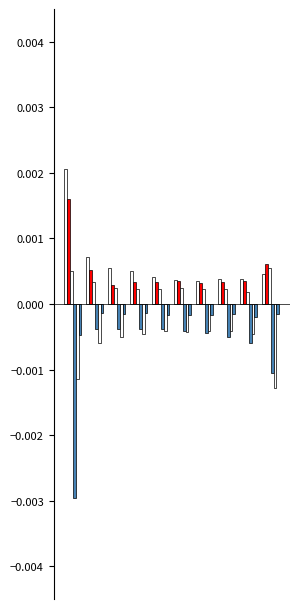

The Feb series shows 0.0 at 5. True or false?

False